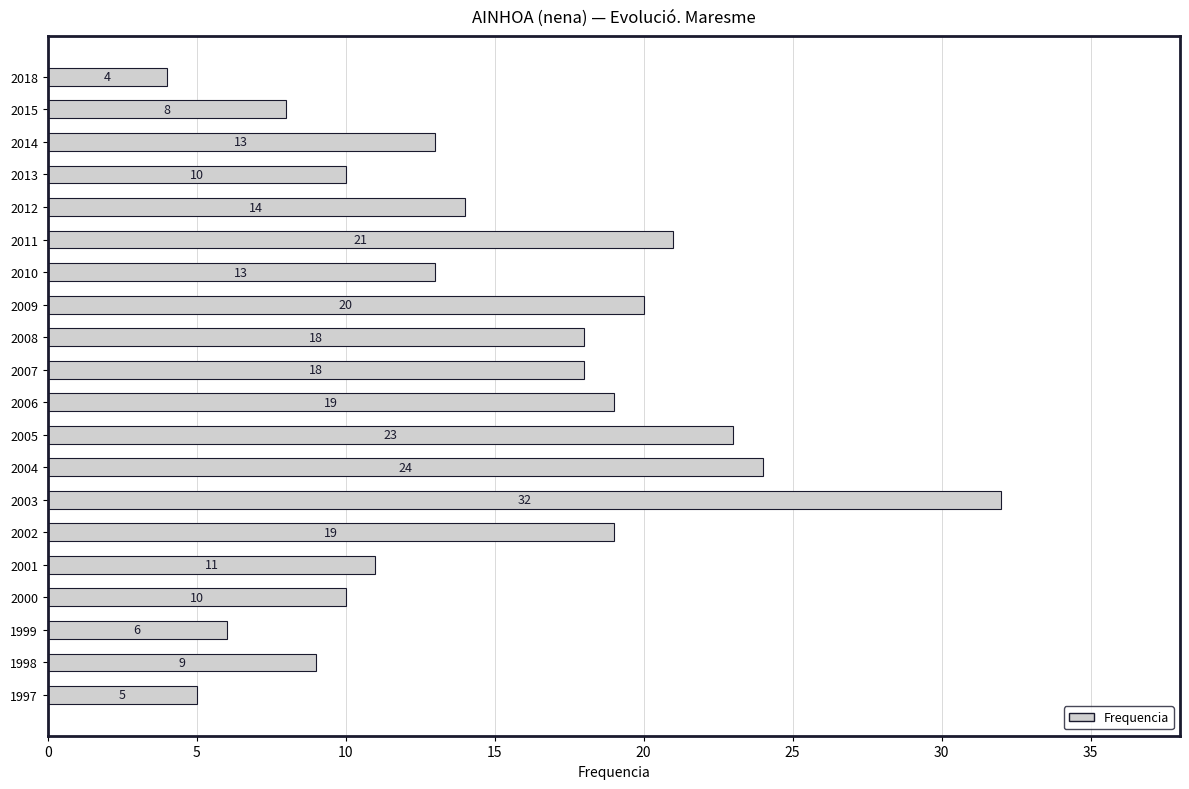

Which category has the highest value across all series?

2003